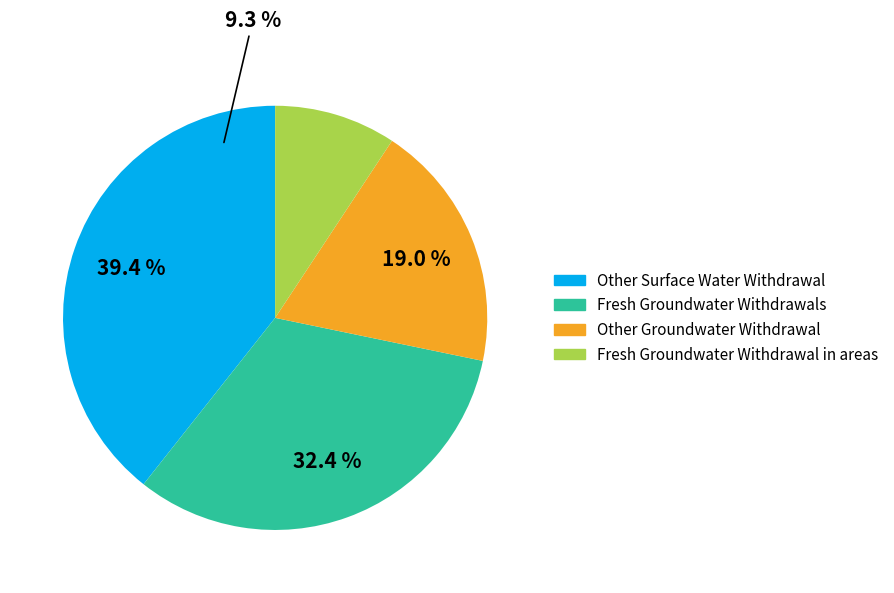

What is the smallest slice in the pie chart?

Fresh Groundwater Withdrawal in areas